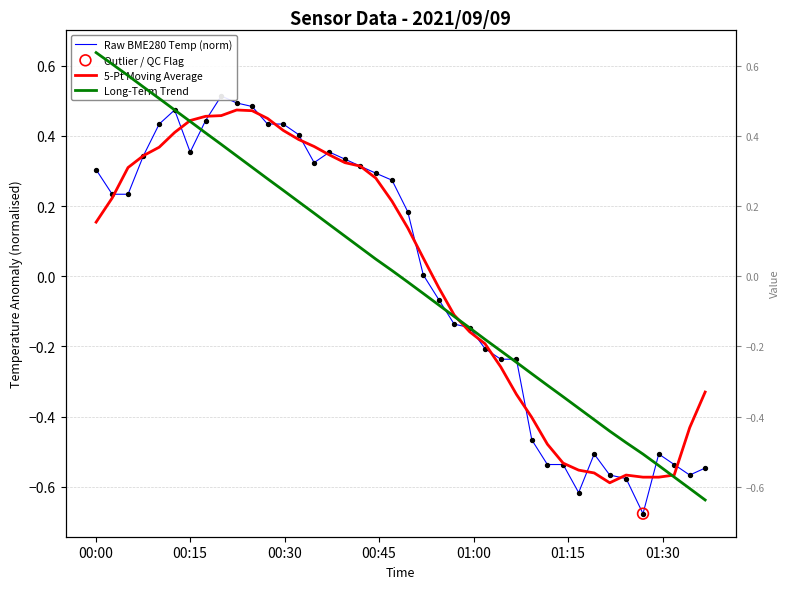

Is the value of 5-Pt Moving Average at 11 greater than the value of Long-Term Trend at 32?

Yes